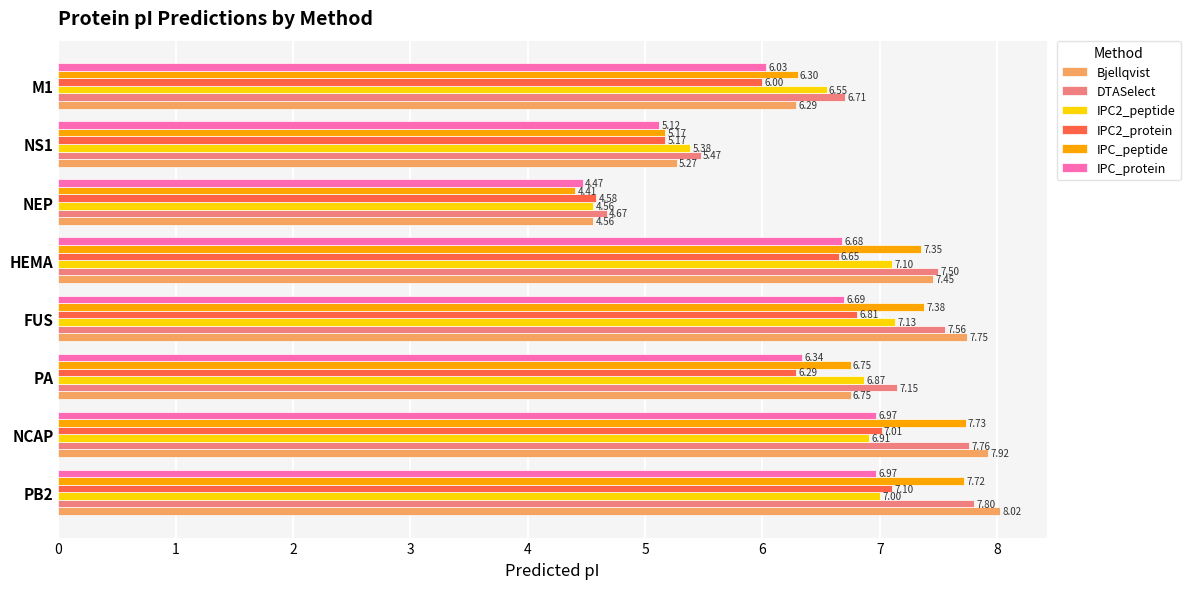

What is the difference between the maximum and second lowest values in the IPC_peptide series?

2.6